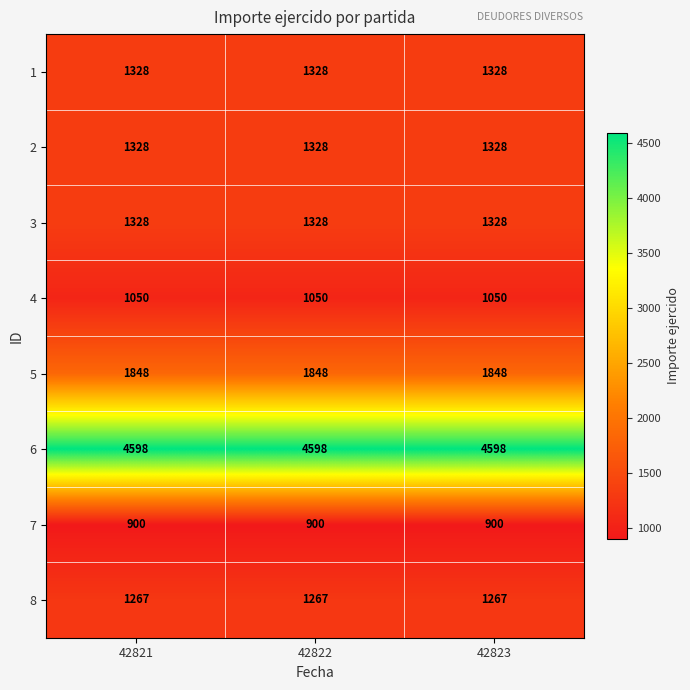

What is the spread (max minus min) of values at 42821?

3698